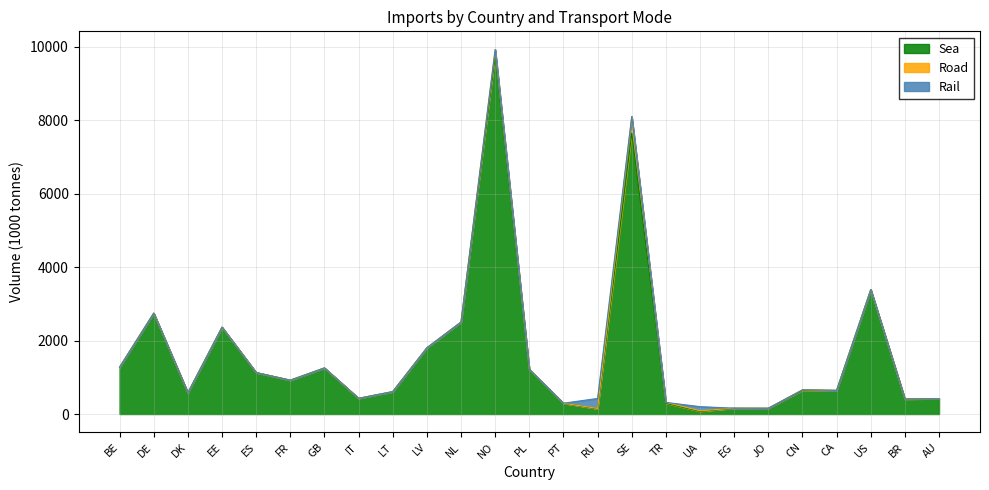

The value of Road at RU is 10. True or false?

True